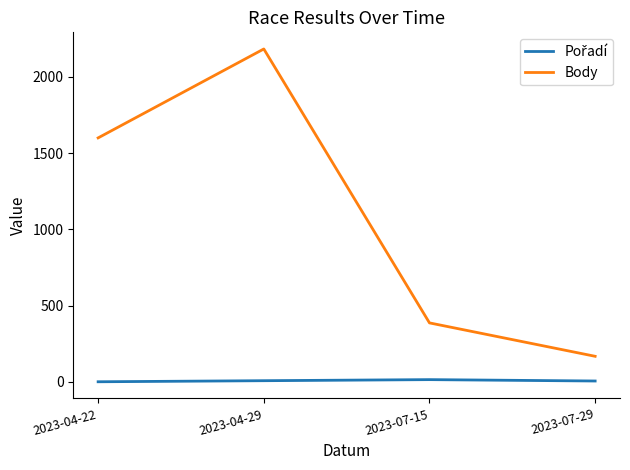

The value of Body at 2023-04-29 is 2183. True or false?

True